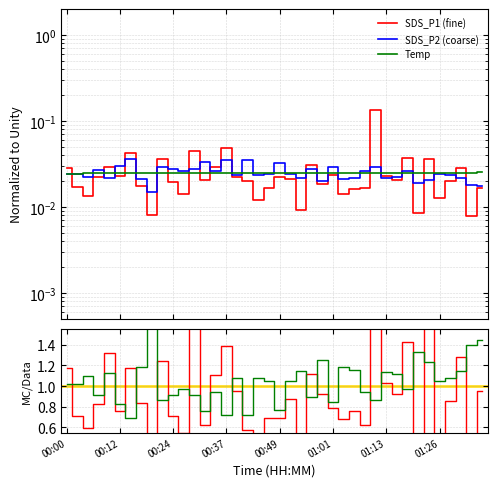

What is the difference between the highest and lowest values at 22?

1.1